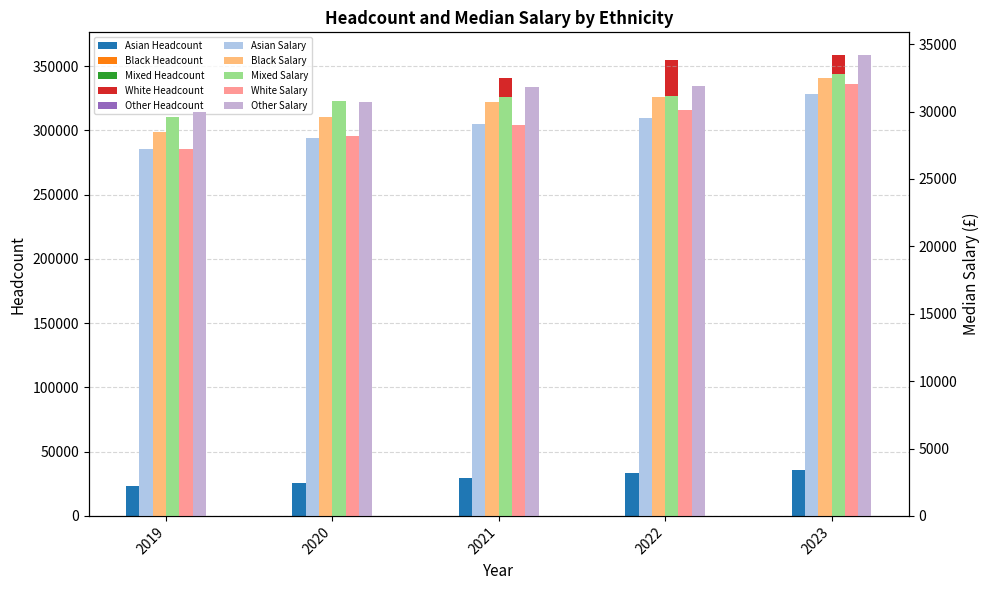

The Mixed series shows 6274 at 2022. True or false?

False